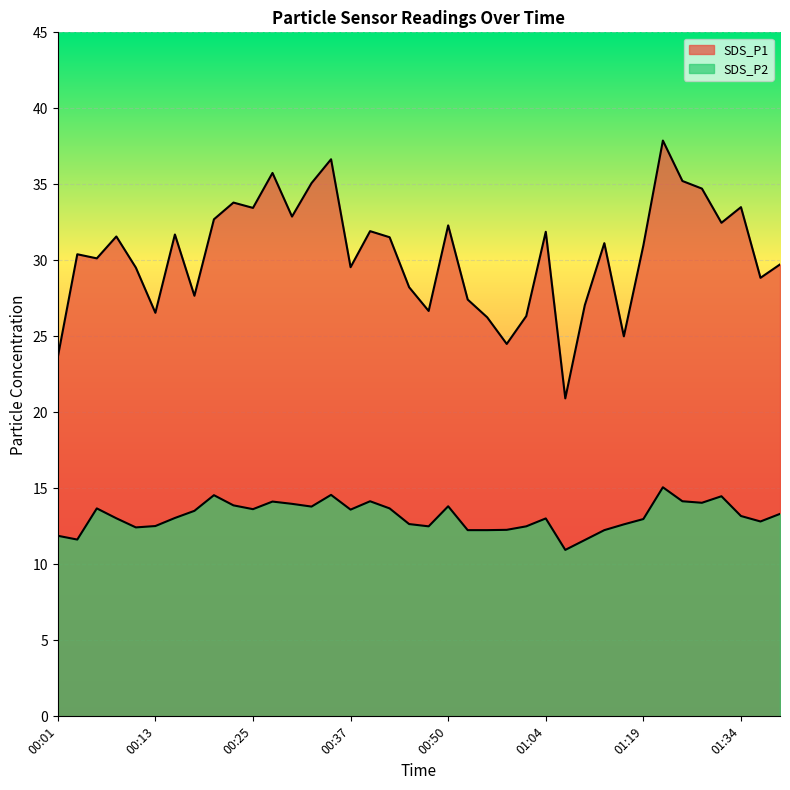

How many interior local peaks does the SDS_P1 series have?

12